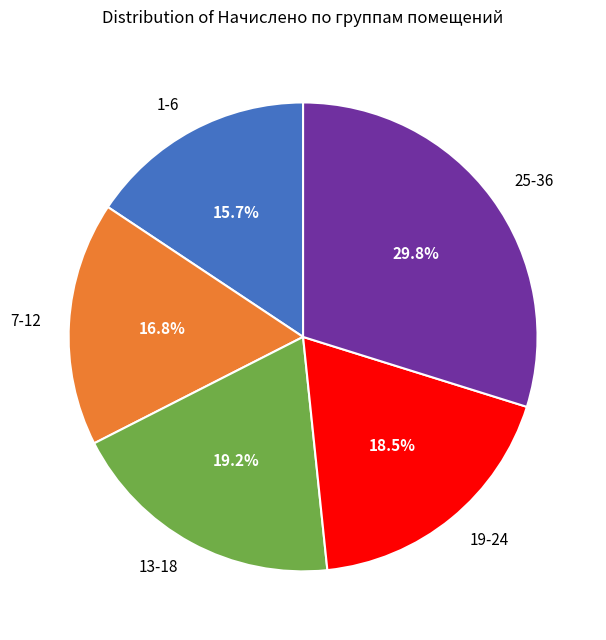

What portion of the pie excludes 7-12?

83.2%